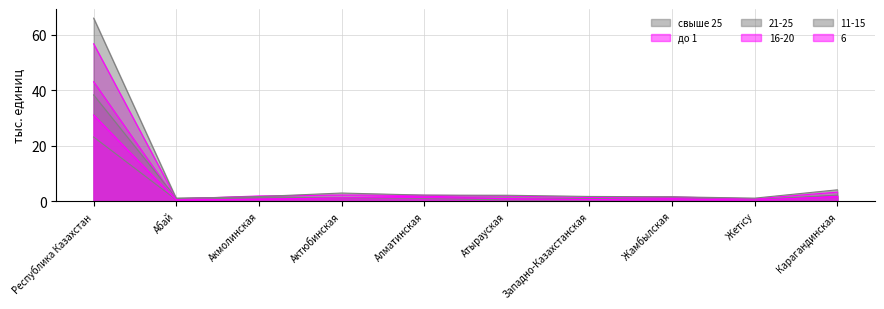

Rank the series at Атырауская from lowest to highest value.

свыше 25, до 1, 6, 21-25, 16-20, 11-15